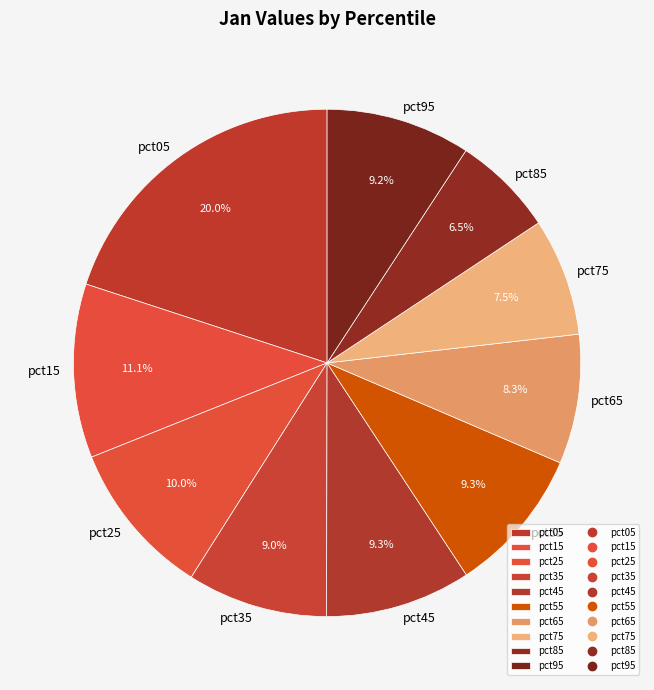

What percentage is NOT represented by pct05?

80.0%